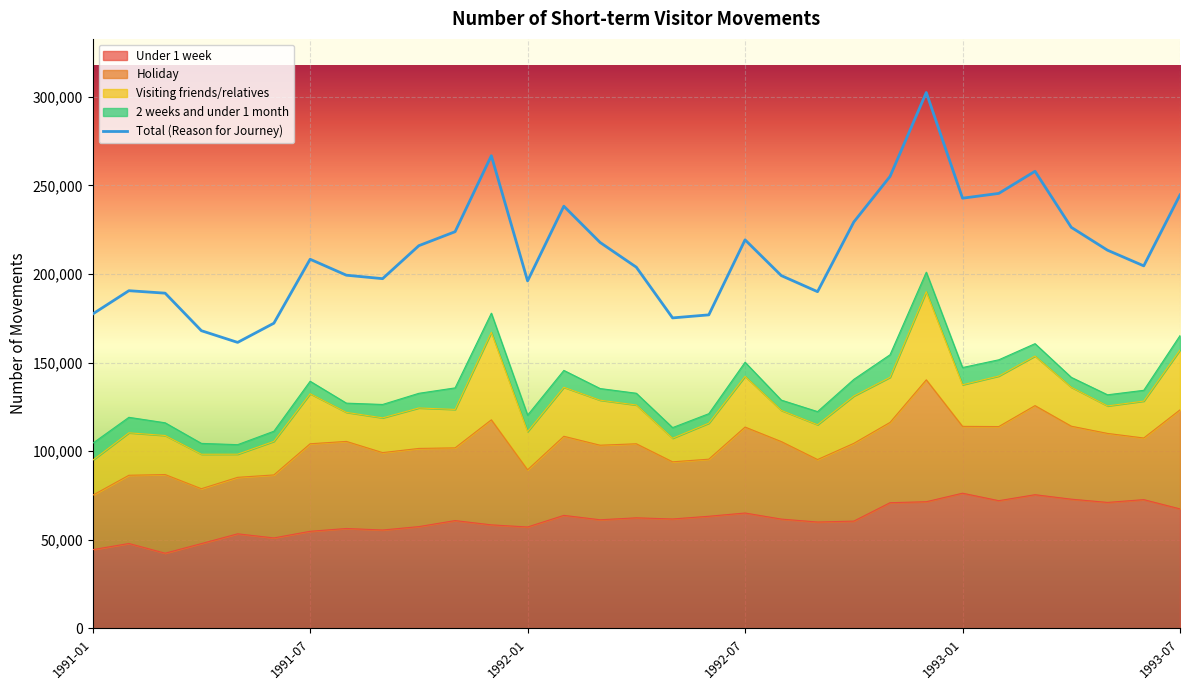

What is the label of the 24th point from the right?

1991-08